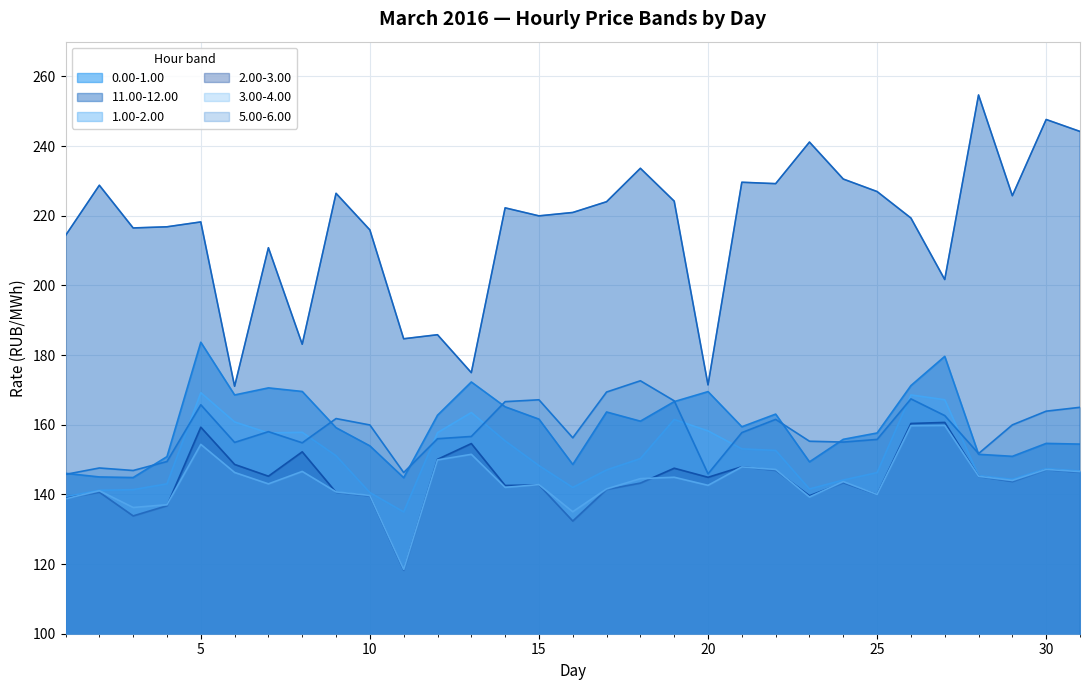

Reading left to right, list all the values displayed in this chart.

0.00-1.00: 1=146.1	2=145.0	3=144.8	4=150.8	5=183.7	6=168.6	7=170.6	8=169.6	9=159.2	10=153.9	11=144.8	12=162.7	13=172.3	14=165.2	15=161.6	16=148.6	17=163.7	18=161.0	19=166.7	20=169.5	21=159.4	22=163.1	23=149.3	24=155.8	25=157.6	26=171.2	27=179.6	28=151.5	29=150.9	30=154.7	31=154.4
11.00-12.00: 1=214.3	2=228.8	3=216.5	4=216.8	5=218.2	6=171.1	7=210.8	8=183.1	9=226.4	10=215.9	11=184.7	12=185.8	13=175.0	14=222.3	15=220.0	16=220.9	17=224.0	18=233.6	19=224.2	20=171.4	21=229.6	22=229.2	23=241.2	24=230.6	25=227.0	26=219.4	27=201.7	28=254.7	29=225.8	30=247.7	31=244.2
1.00-2.00: 1=139.3	2=141.2	3=141.4	4=143.0	5=169.2	6=160.8	7=157.7	8=157.8	9=151.1	10=140.5	11=135.0	12=157.7	13=163.5	14=155.4	15=148.3	16=142.0	17=147.0	18=150.3	19=161.5	20=158.2	21=153.1	22=152.6	23=141.6	24=144.1	25=146.3	26=168.6	27=167.2	28=145.4	29=144.3	30=147.4	31=146.7
2.00-3.00: 1=138.9	2=140.6	3=133.8	4=136.8	5=159.3	6=148.6	7=145.2	8=152.2	9=140.6	10=139.6	11=118.2	12=150.1	13=154.6	14=142.6	15=142.7	16=132.3	17=141.4	18=143.2	19=147.5	20=144.9	21=147.9	22=146.9	23=139.6	24=143.4	25=140.0	26=160.4	27=160.7	28=145.2	29=143.7	30=147.1	31=146.4
3.00-4.00: 1=138.7	2=141.1	3=136.2	4=137.1	5=154.4	6=146.3	7=143.0	8=146.6	9=140.7	10=139.7	11=118.5	12=149.9	13=151.5	14=142.0	15=142.8	16=135.0	17=141.6	18=144.5	19=144.9	20=142.6	21=147.9	22=147.2	23=139.3	24=143.7	25=140.0	26=159.7	27=159.8	28=145.2	29=144.0	30=147.2	31=146.6
5.00-6.00: 1=145.8	2=147.6	3=146.9	4=149.4	5=165.7	6=154.9	7=158.0	8=154.8	9=161.8	10=159.9	11=146.3	12=156.0	13=156.6	14=166.6	15=167.2	16=156.3	17=169.4	18=172.6	19=166.9	20=145.9	21=157.8	22=161.5	23=155.3	24=155.0	25=155.8	26=167.4	27=162.6	28=151.7	29=160.0	30=163.9	31=165.0